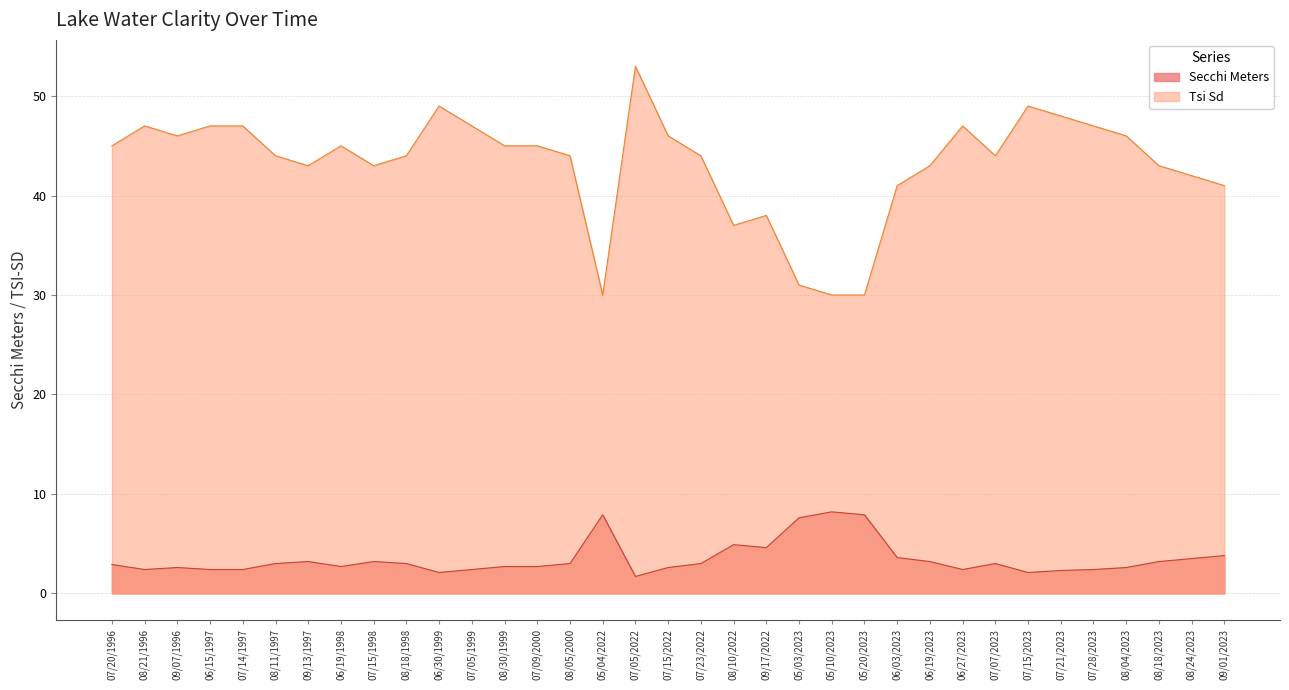

Reading left to right, list all the values displayed in this chart.

Secchi Meters: 2.9	2.4	2.6	2.4	2.4	3.0	3.2	2.7	3.2	3.0	2.1	2.4	2.7	2.7	3.0	7.9	1.7	2.6	3.0	4.9	4.6	7.6	8.2	7.9	3.6	3.2	2.4	3.0	2.1	2.3	2.4	2.6	3.2	3.5	3.8
Tsi Sd: 45.0	47.0	46.0	47.0	47.0	44.0	43.0	45.0	43.0	44.0	49.0	47.0	45.0	45.0	44.0	30.0	53.0	46.0	44.0	37.0	38.0	31.0	30.0	30.0	41.0	43.0	47.0	44.0	49.0	48.0	47.0	46.0	43.0	42.0	41.0